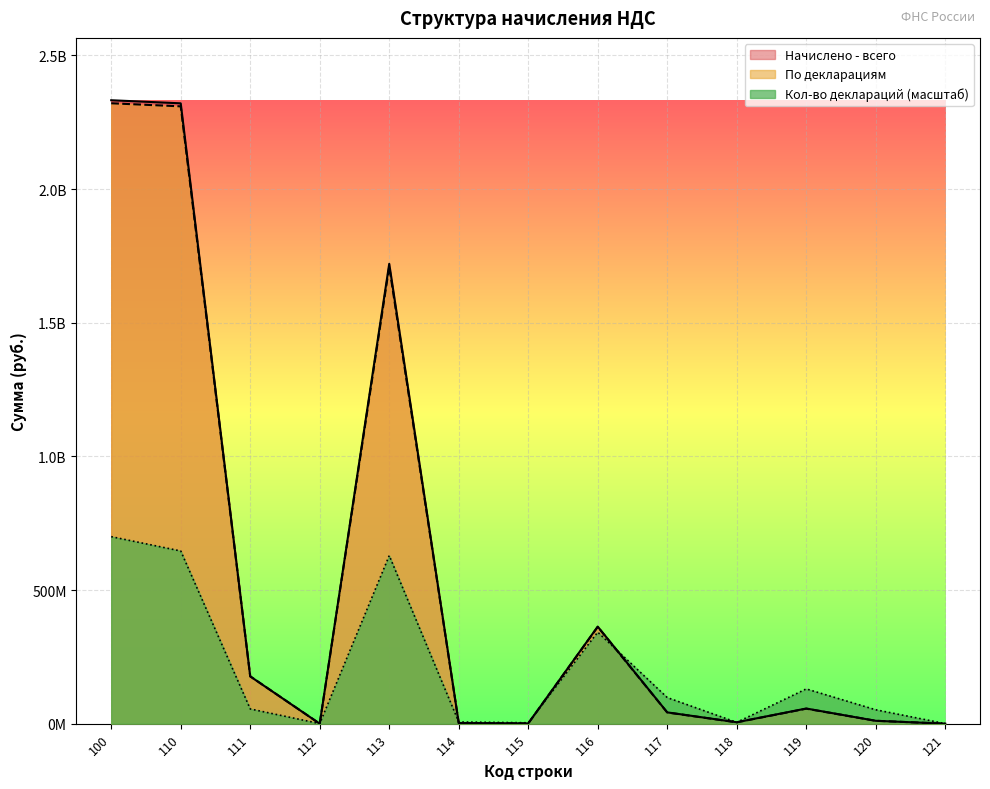

True or false: Кол-во деклараций has more than 0 points higher than both neighbors.

True